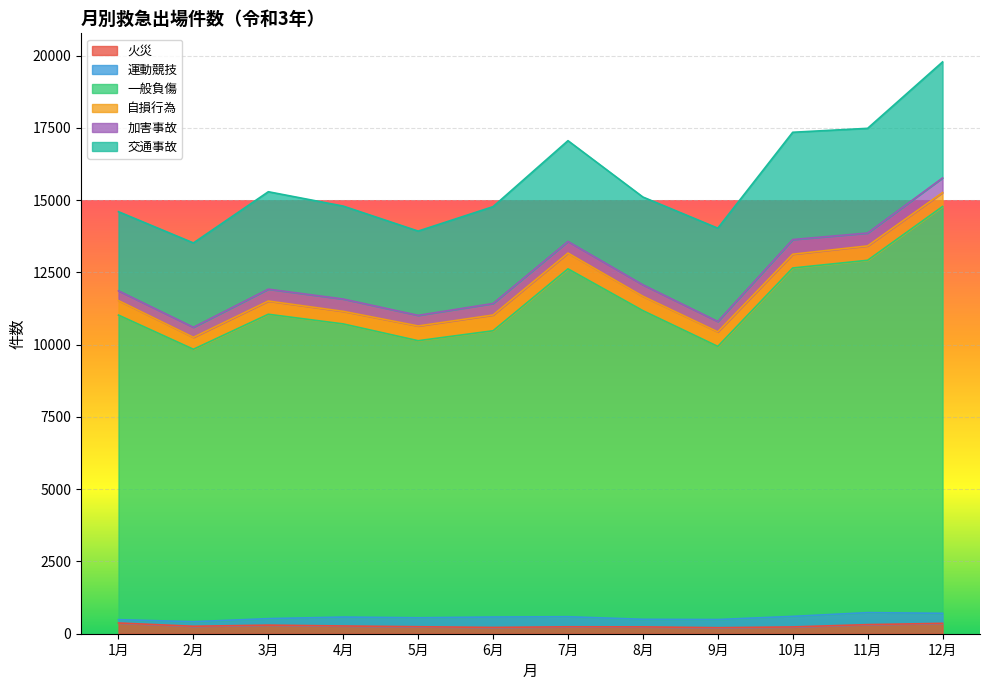

What is the average value of the 加害事故 series?

409